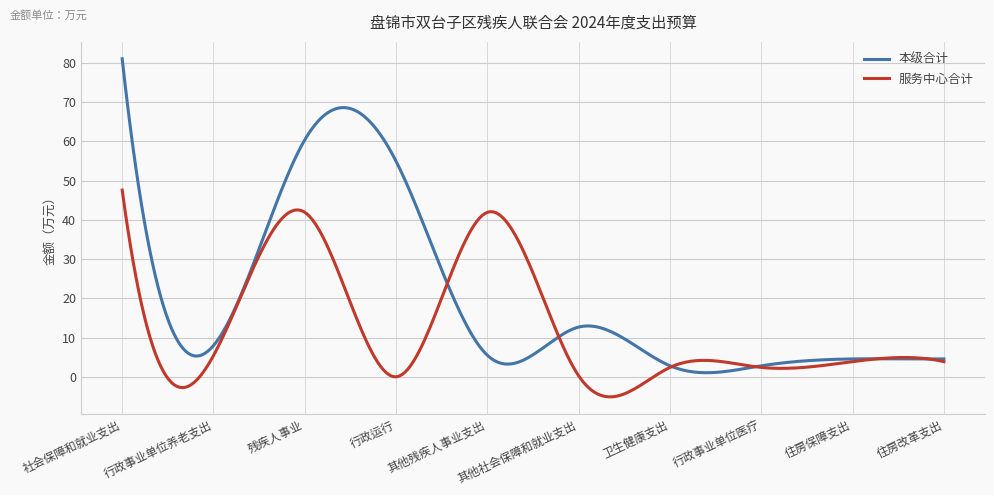

What is the minimum value shown in the chart?

-5.1